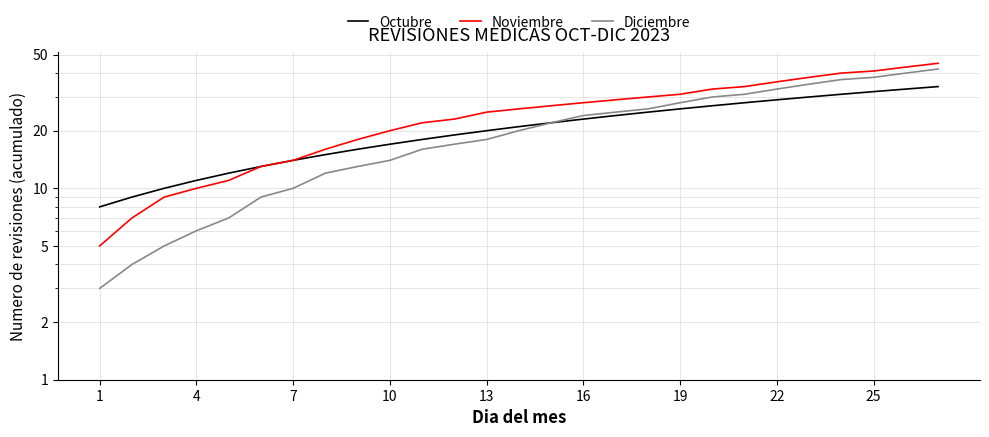

What is the spread (max minus min) of values at 10?

6